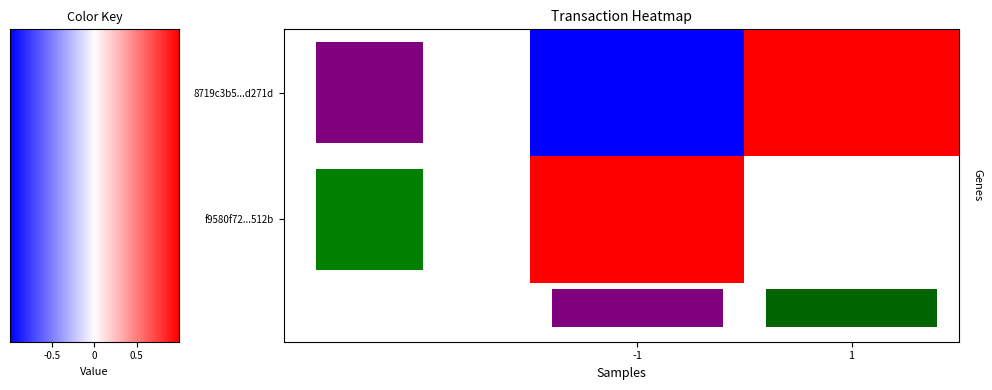

What is the approximate value of 8719c3b53b80348cc4638499dbed64bf21d271d at -1?

-1